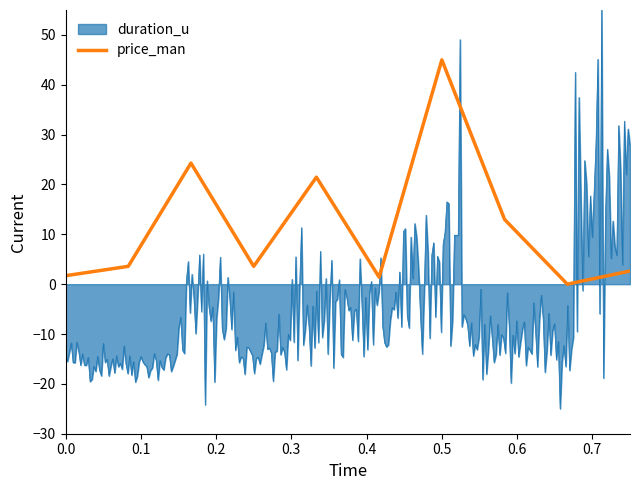

What is the highest value of the price_man series?

45.0